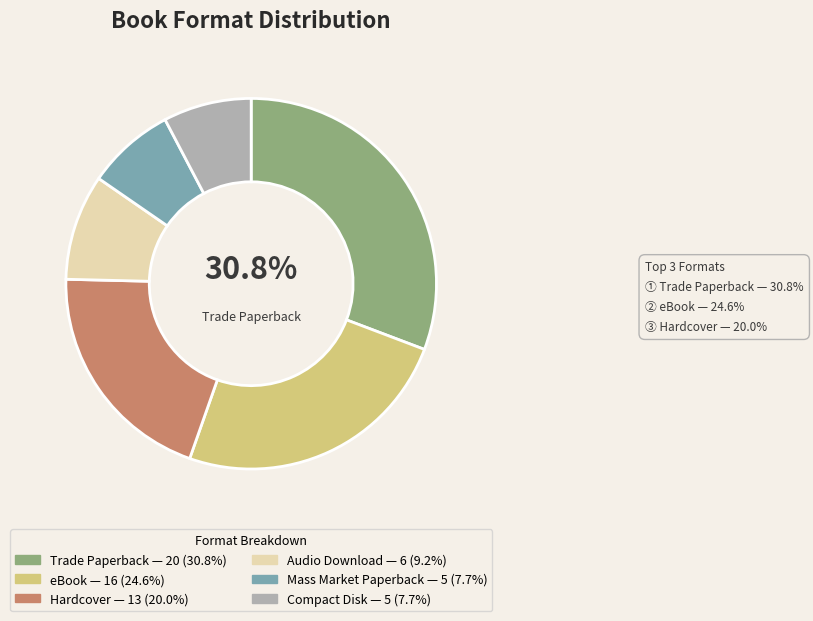

Is there any slice that represents more than half of the pie?

No